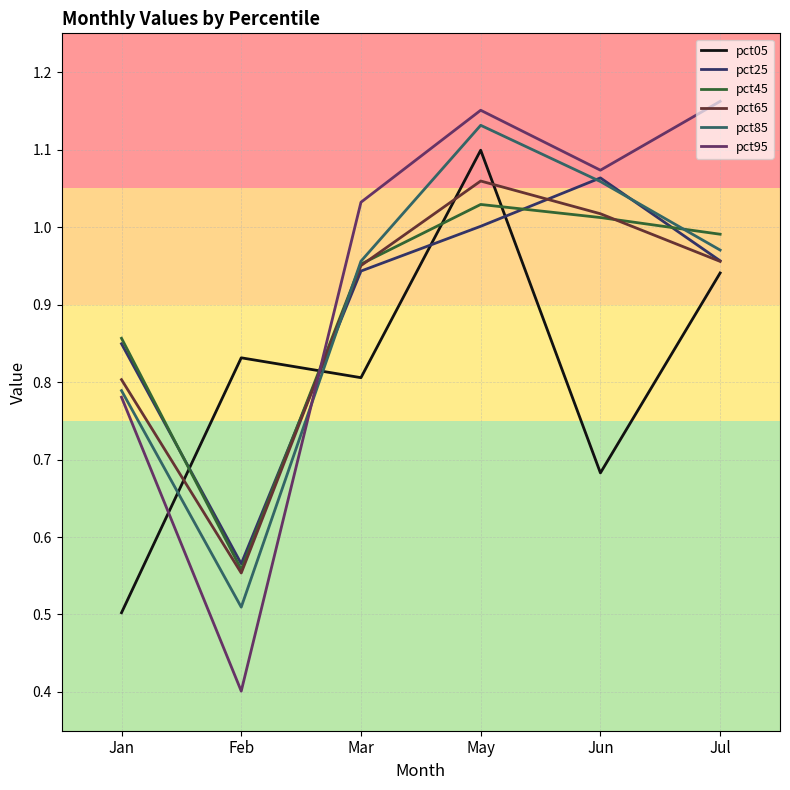

At which category is the sum across all series the highest?

May